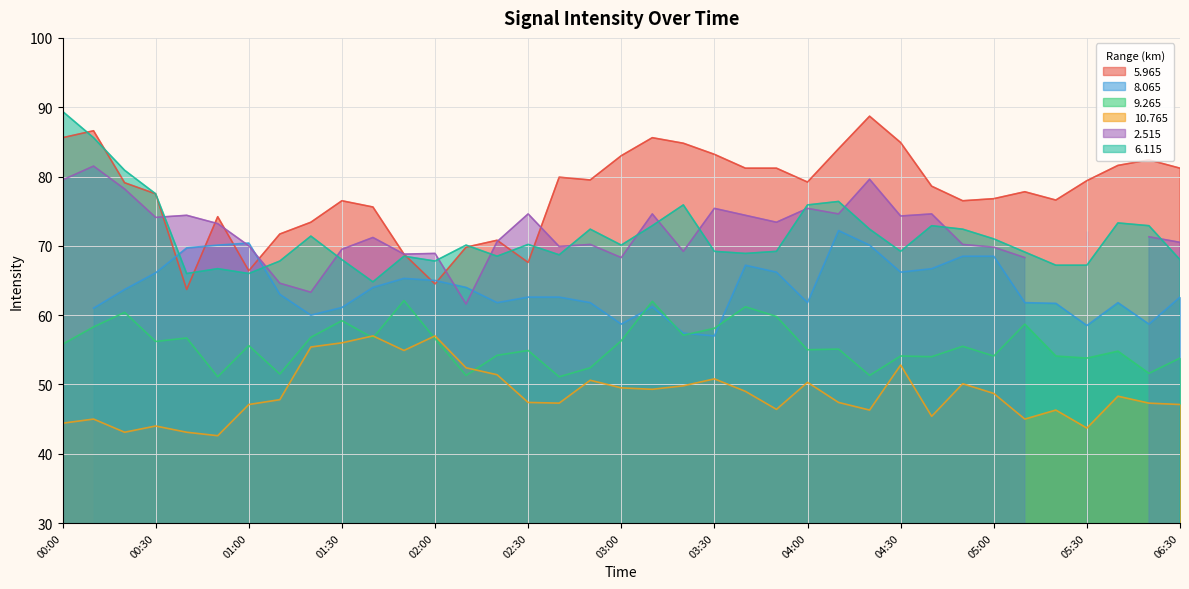

How many values in the   6.115 series are below 70?

18